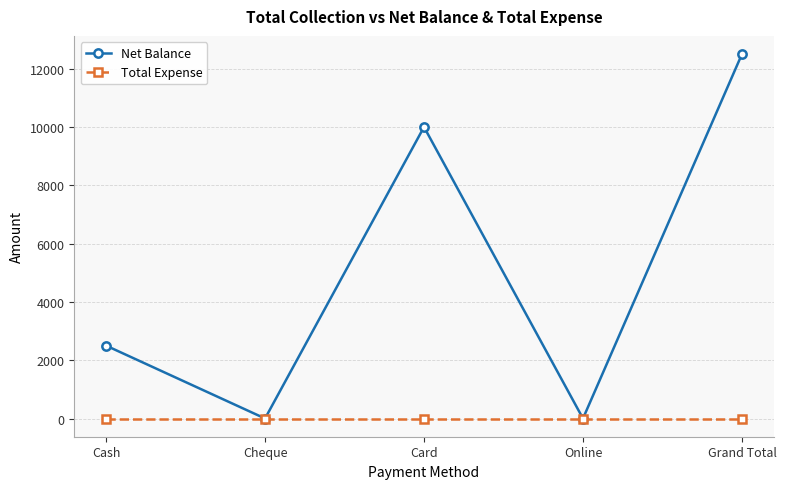

True or false: Net Balance has a value of 0 at Cheque.

True